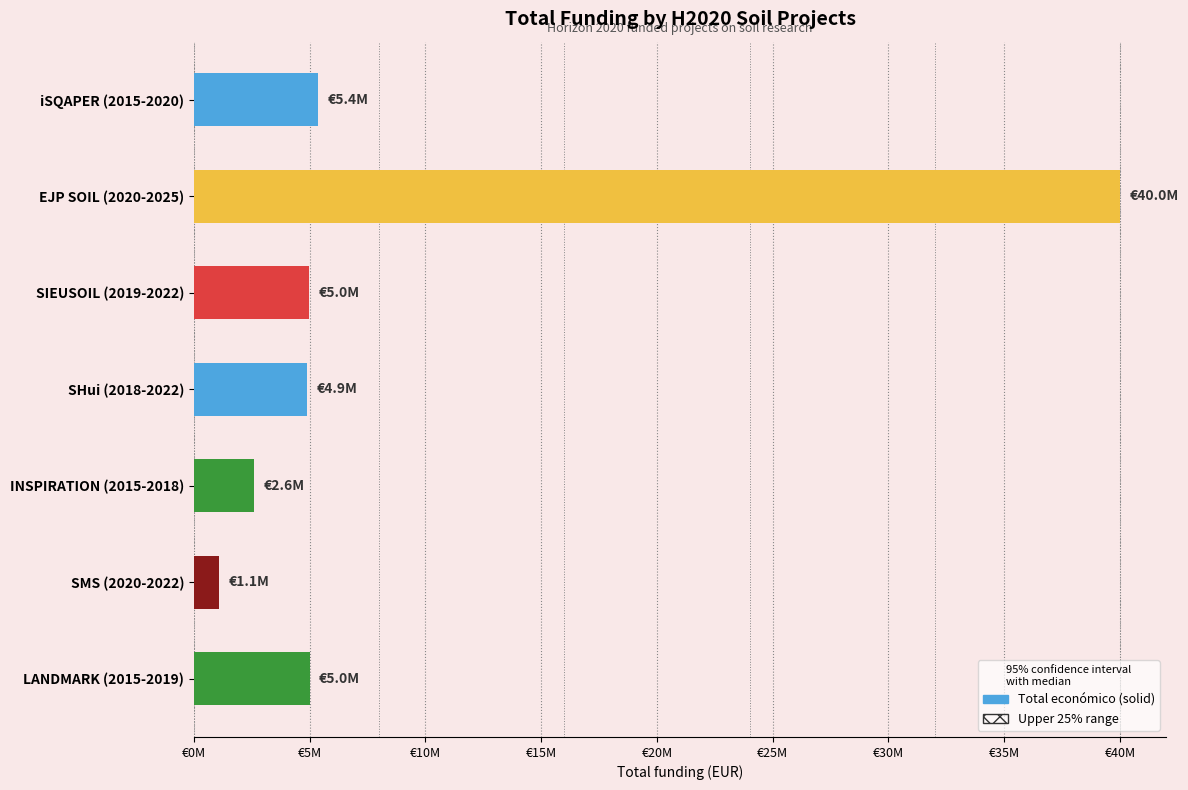

Is it true that the value at SHui (2018-2022) is 2113985?

False